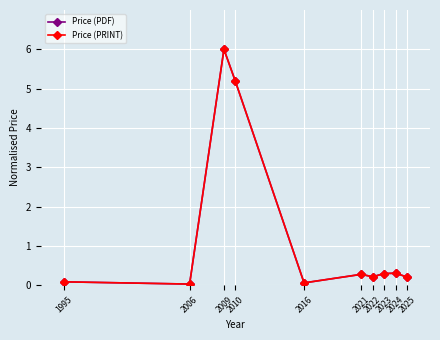

What is the value of the Price (PDF) point at the 1st from the left?

0.1